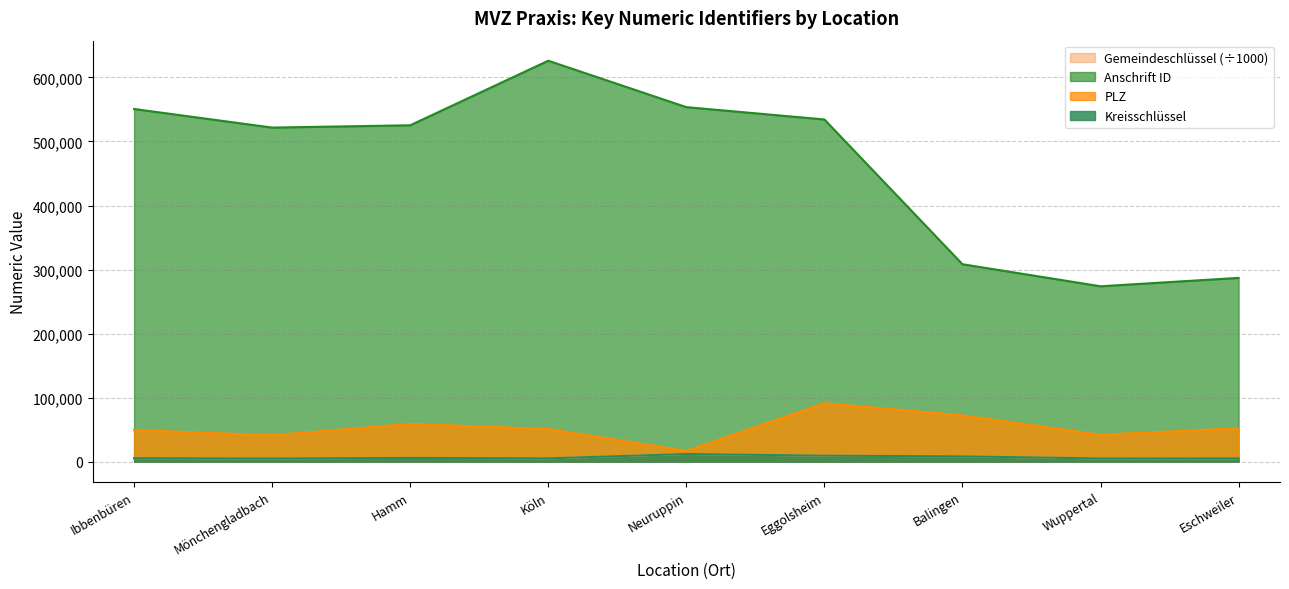

What is the total value across all series at Wuppertal?

326262.0